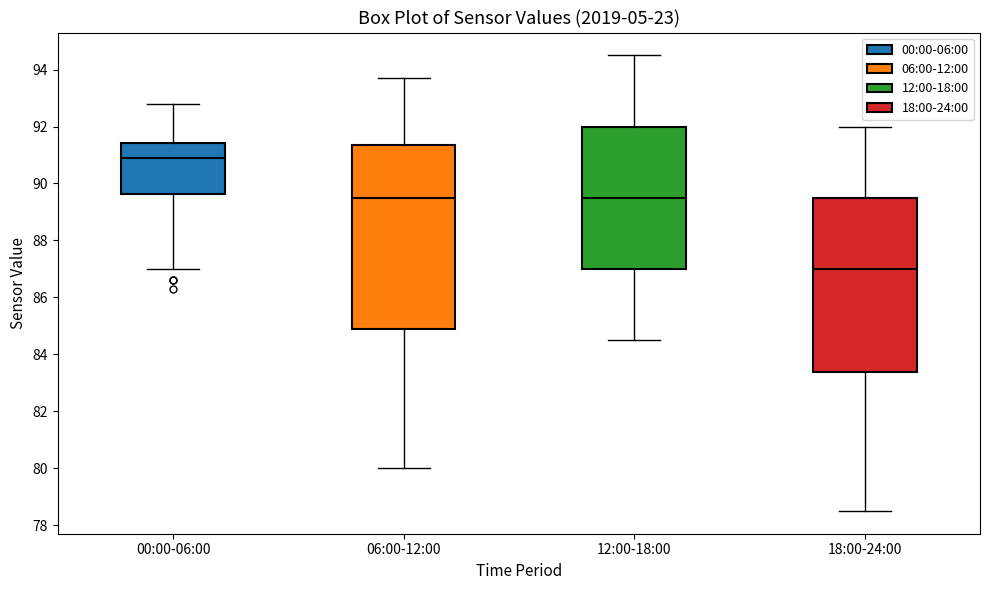

Reading left to right, read every box against the y-axis: the position of its median line, the range the box covers, and the ends of its whiskers. The values are not printed on the chart, so give them approximately, as read against the axis.

00:00-06:00: median 91.0, box 89.6 to 91.4, whiskers 87.0 to 92.8
06:00-12:00: median 89.6, box 84.8 to 91.4, whiskers 80.0 to 93.8
12:00-18:00: median 89.6, box 87.0 to 92.0, whiskers 84.6 to 94.6
18:00-24:00: median 87.0, box 83.4 to 89.6, whiskers 78.6 to 92.0